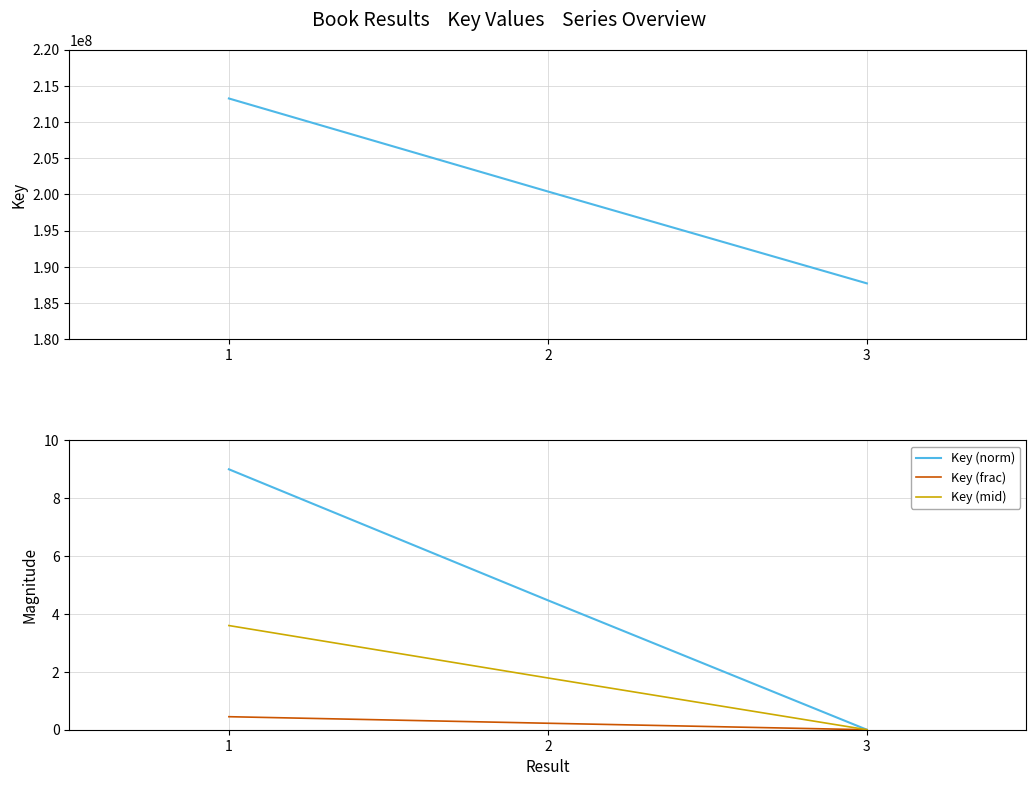

What is the highest value of the Key (norm) series?

9.0